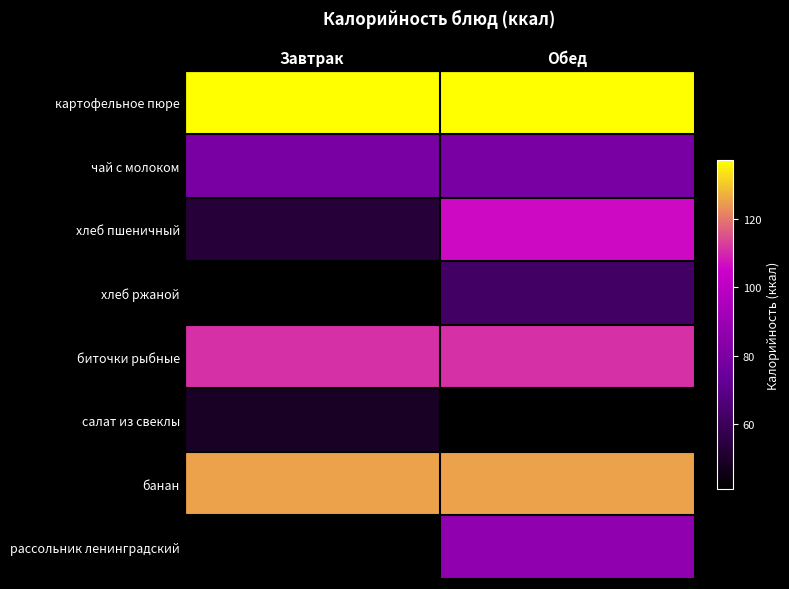

At which category does the chart reach its peak across all series?

Завтрак